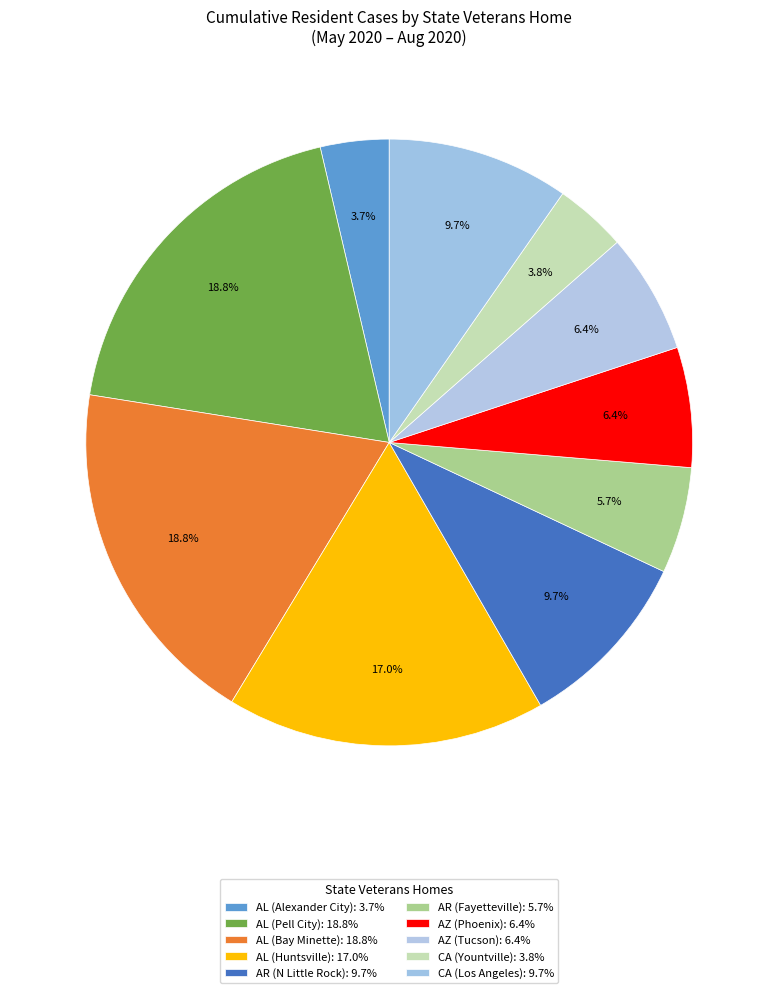

What is the largest slice in the pie chart?

AL (Pell City)